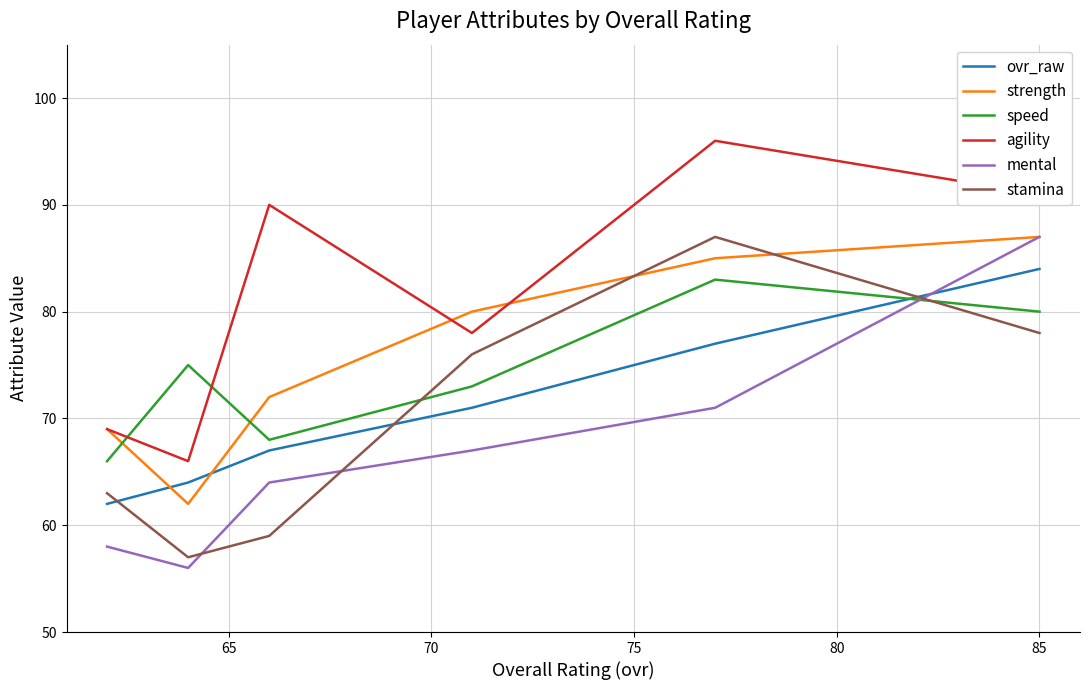

In agility, how many points are lower than both neighbors (excluding endpoints)?

2